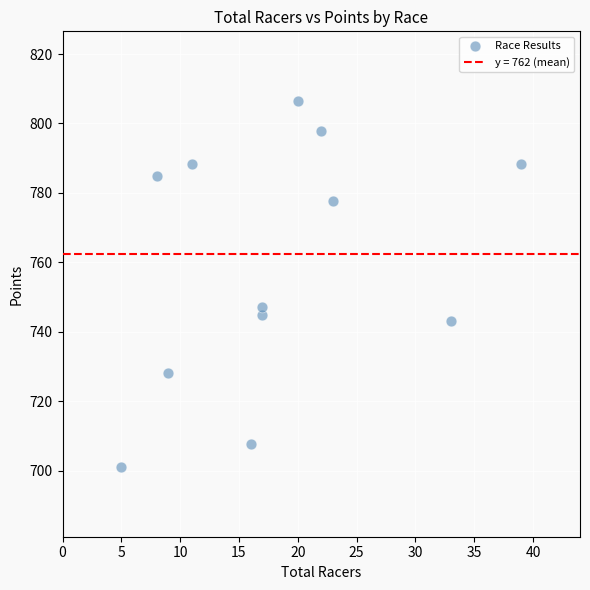

What Y value in the scatter plot is closest to 753?

747.1